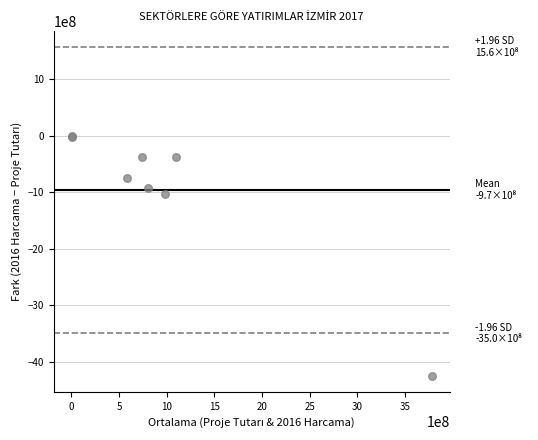

What Y value in the scatter plot is closest to -2123769080?

-1034217141.0